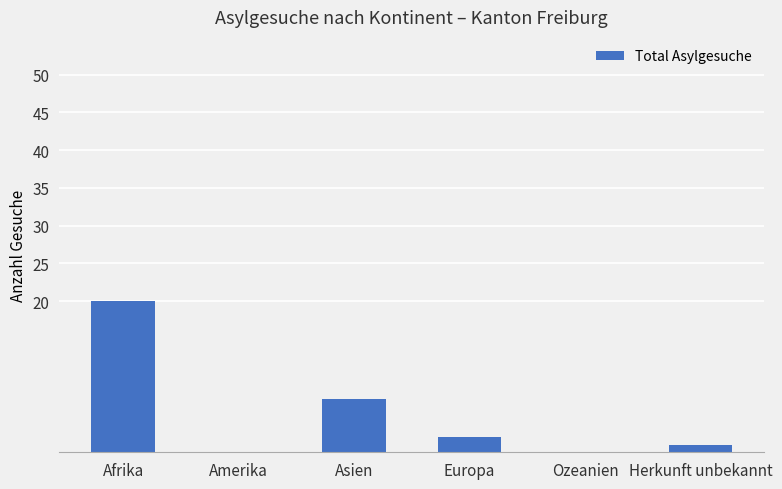

Where is the data nearest to the value 10?

Asien